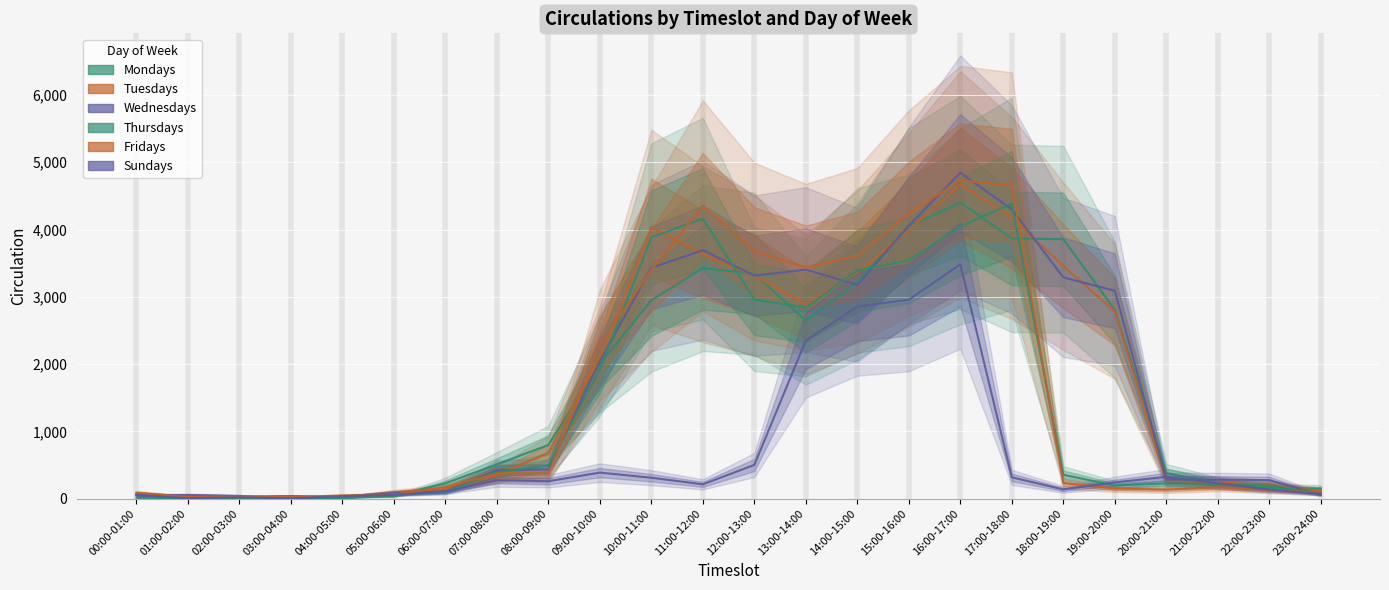

Between which two adjacent categories do Sundays and Mondays first intersect?

01:00-02:00 and 02:00-03:00